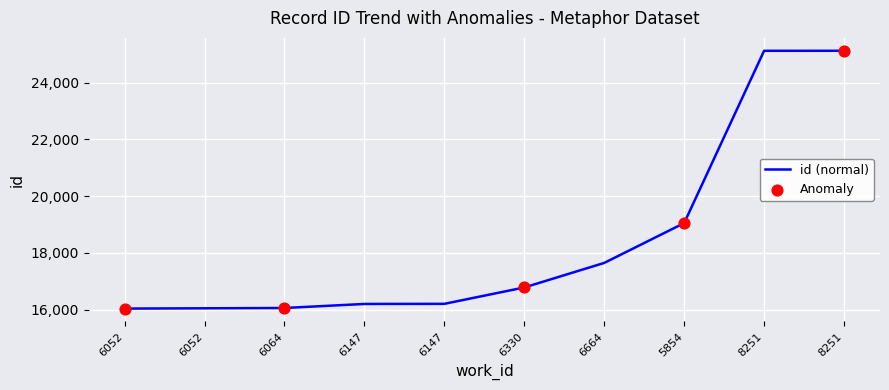

What is the change in value from 6052 to 6147?

+153